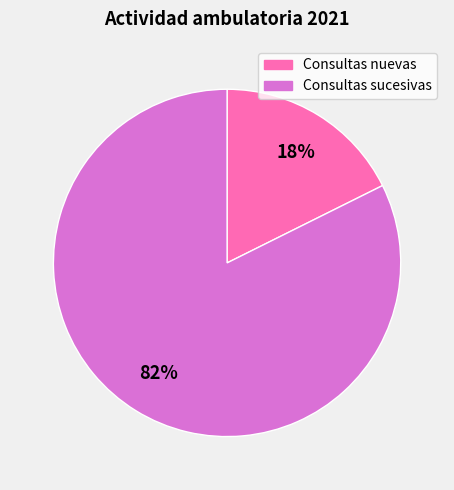

To the nearest percent, what percentage of the pie is Consultas nuevas?

18%